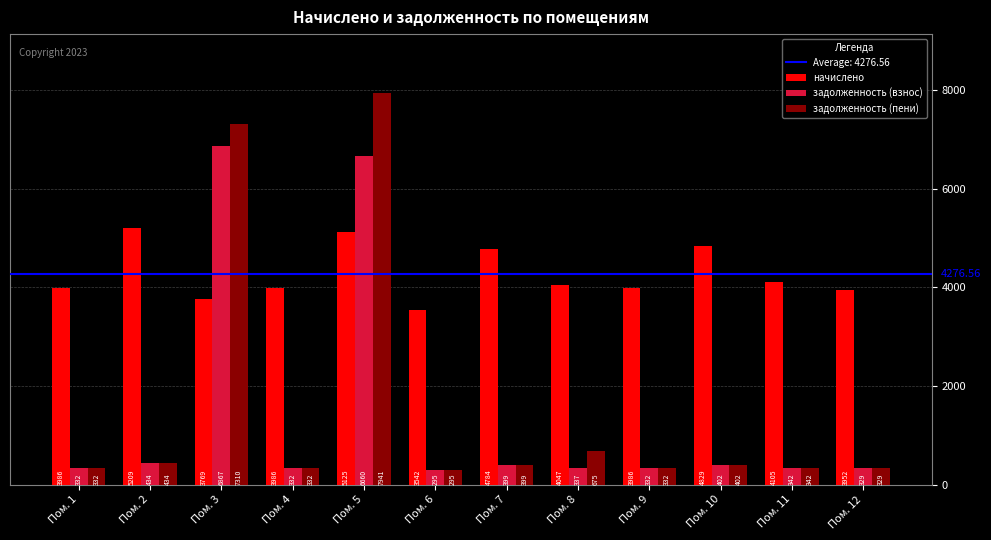

The начислено series shows 3951.6 at Пом. 12. True or false?

True